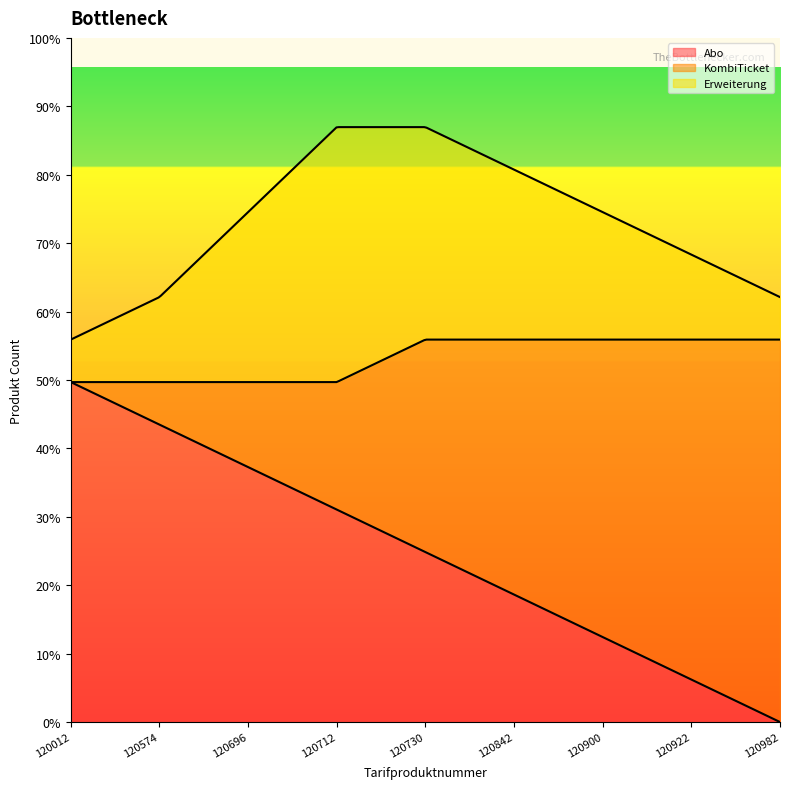

What are all the series names shown in the legend?

Abo, KombiTicket, Erweiterung